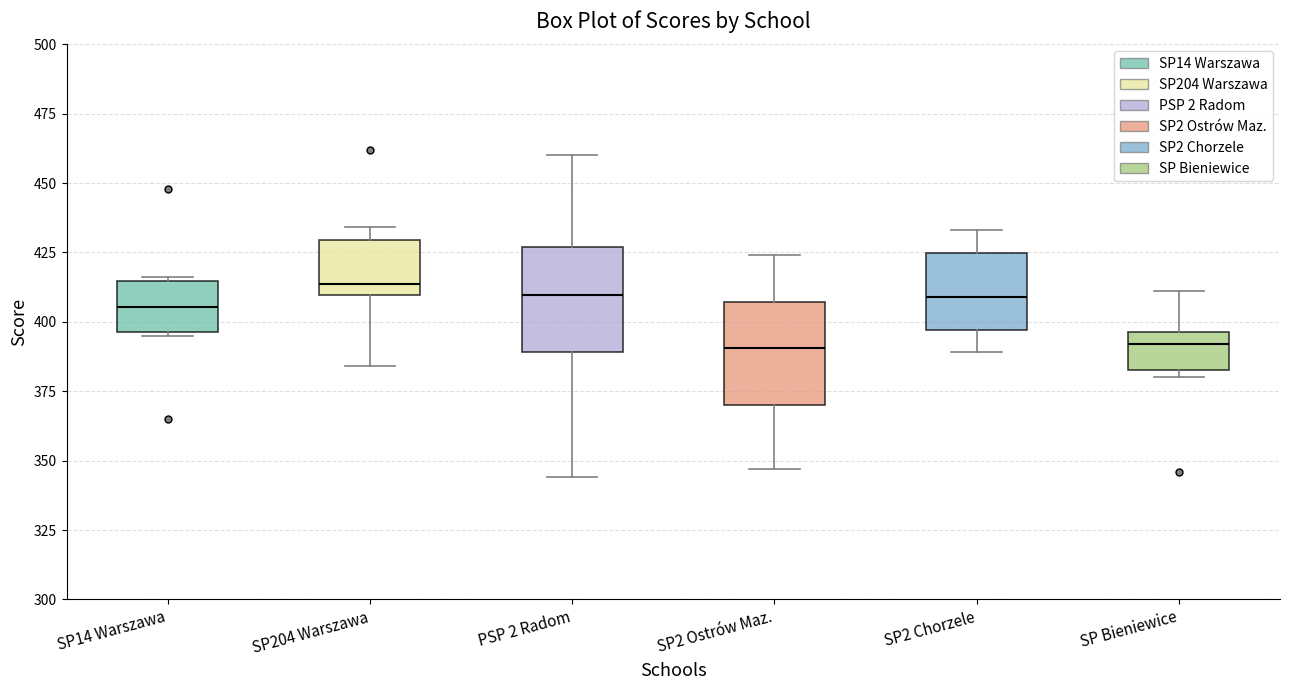

Reading left to right, read every box against the y-axis: the position of its median line, the range the box covers, and the ends of its whiskers. The values are not printed on the chart, so give them approximately, as read against the axis.

SP14 Warszawa: median 405, box 395 to 415, whiskers 395 to 415
SP204 Warszawa: median 415, box 410 to 430, whiskers 385 to 435
PSP 2 Radom: median 410, box 390 to 425, whiskers 345 to 460
SP2 Ostrów Maz.: median 390, box 370 to 405, whiskers 345 to 425
SP2 Chorzele: median 410, box 395 to 425, whiskers 390 to 435
SP Bieniewice: median 390, box 385 to 395, whiskers 380 to 410